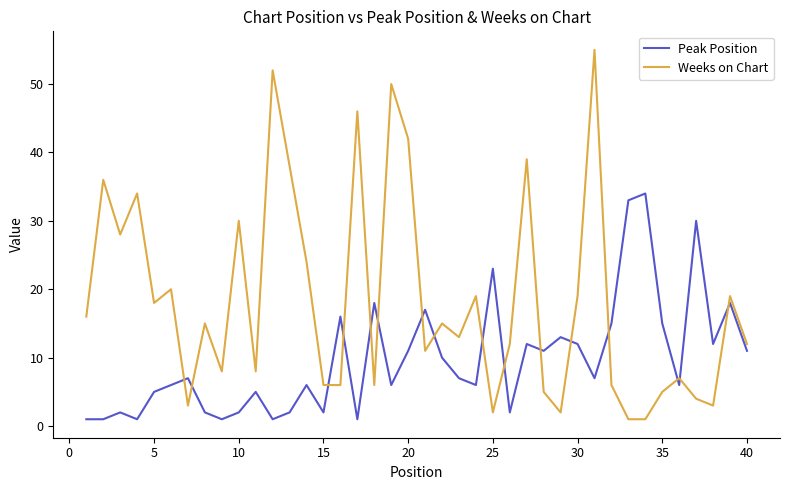

What is the sum of all Weeks on Chart values?

736